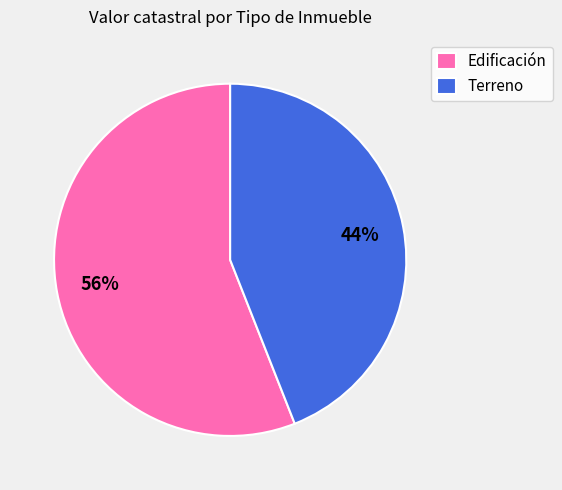

Is there any slice that represents more than half of the pie?

Yes